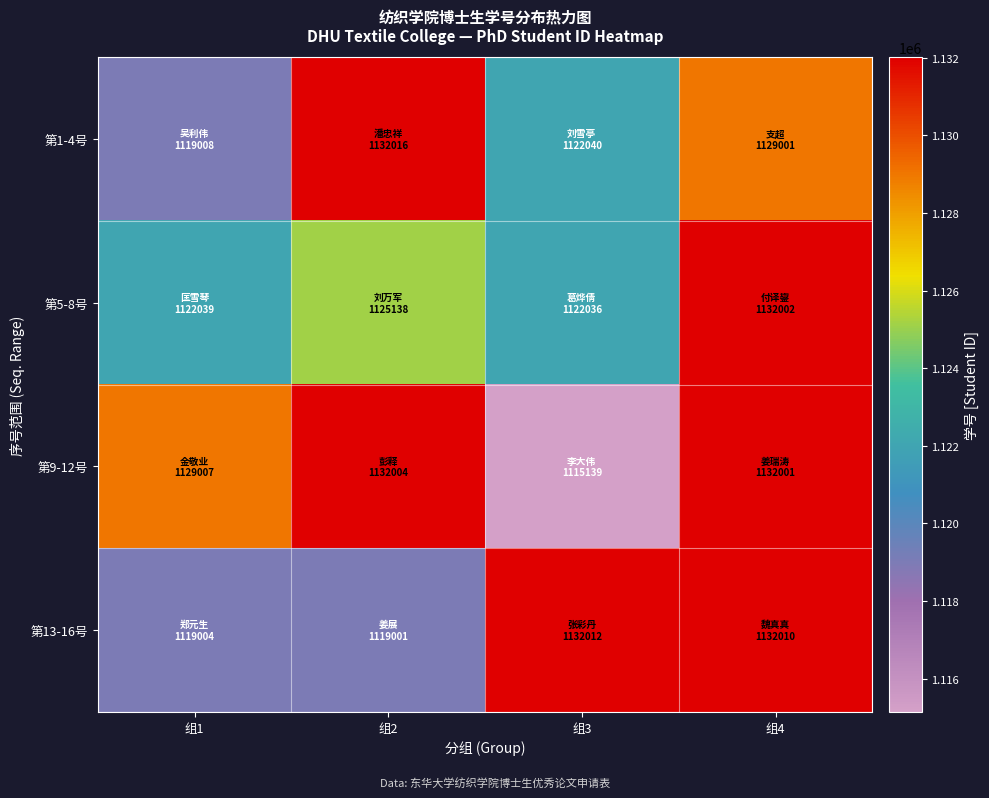

Reading left to right, extract all data points from this chart.

第1-4号: 组1=1119008	组2=1132016	组3=1122040	组4=1129001
第5-8号: 组1=1122039	组2=1125138	组3=1122036	组4=1132002
第9-12号: 组1=1129007	组2=1132004	组3=1115139	组4=1132001
第13-16号: 组1=1119004	组2=1119001	组3=1132012	组4=1132010